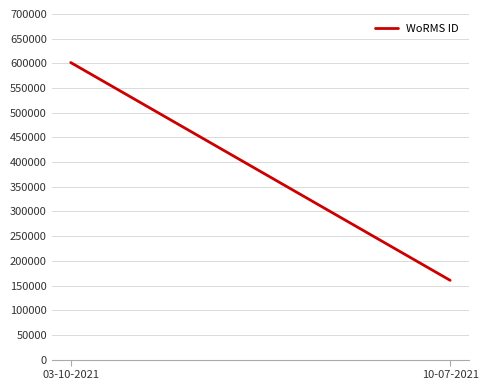

Between 03-10-2021 and 10-07-2021, which is larger?

03-10-2021